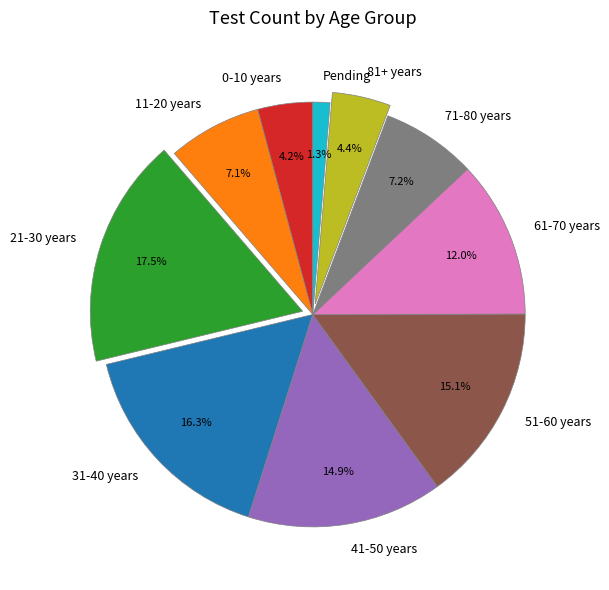

To the nearest percent, what is the average slice percentage?

10%